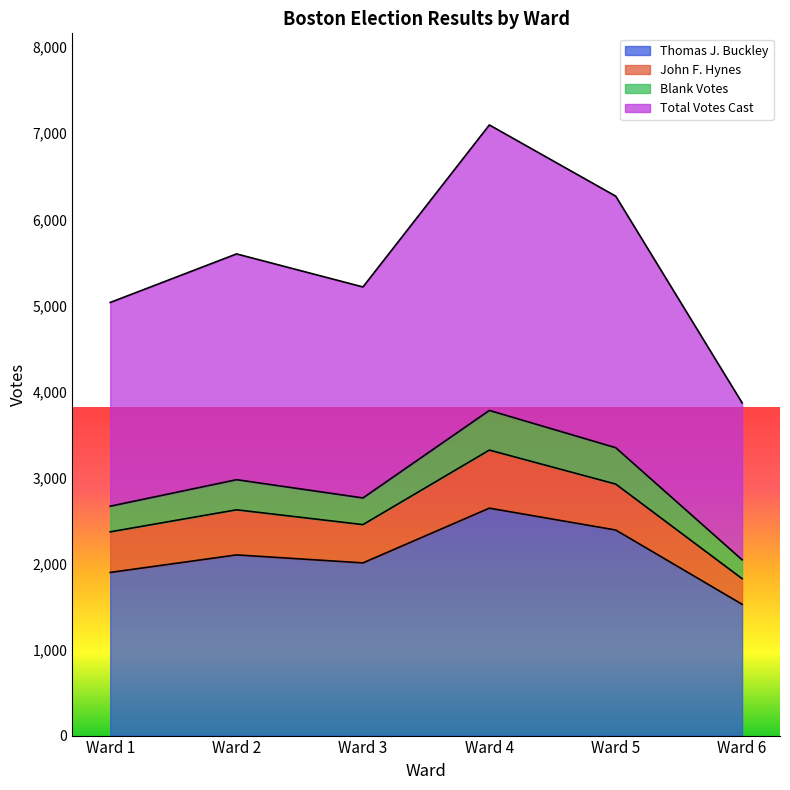

What is the minimum value for Thomas J. Buckley?

1526